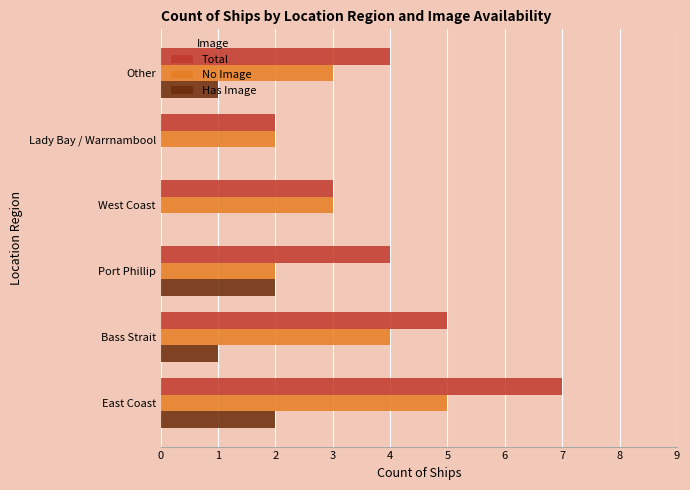

Is the value of No Image at Lady Bay / Warrnambool greater than the value of Has Image at Bass Strait?

Yes